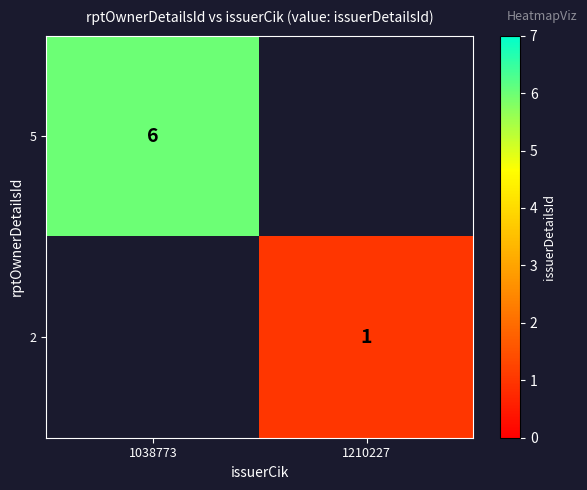

Is it true that 2 equals 0 at 1210227?

False